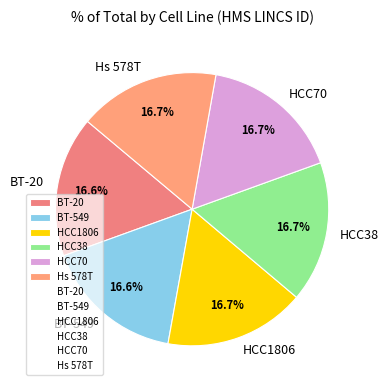

Approximately how many times larger is the value at HCC70 compared to HCC38?

1.0